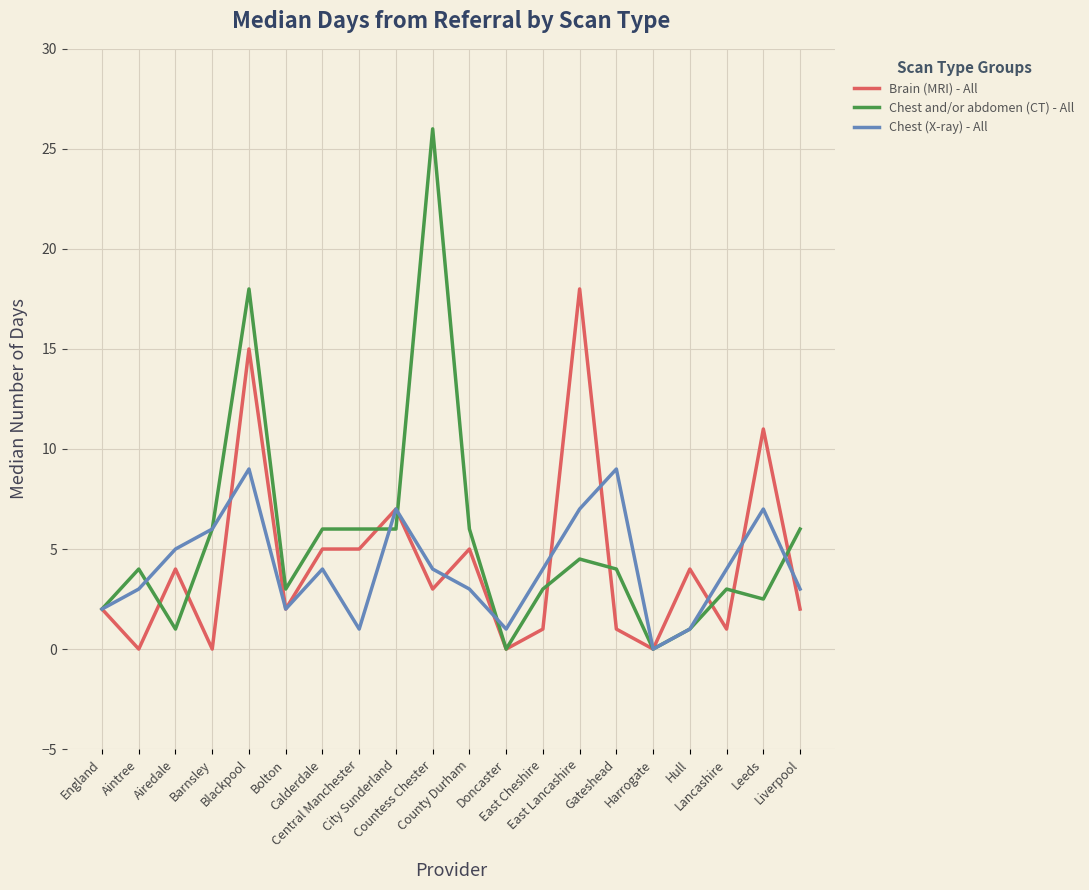

What is the maximum value for Chest (X-ray) - All?

9.0